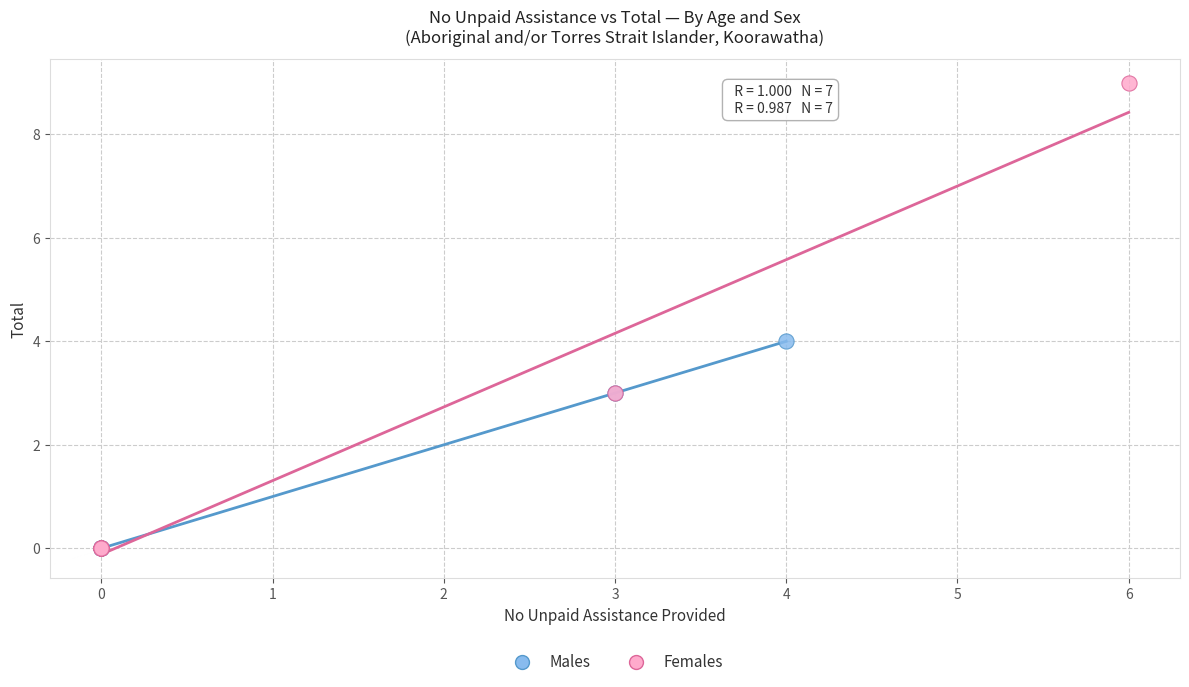

What are all the series names shown in the legend?

Males, Females